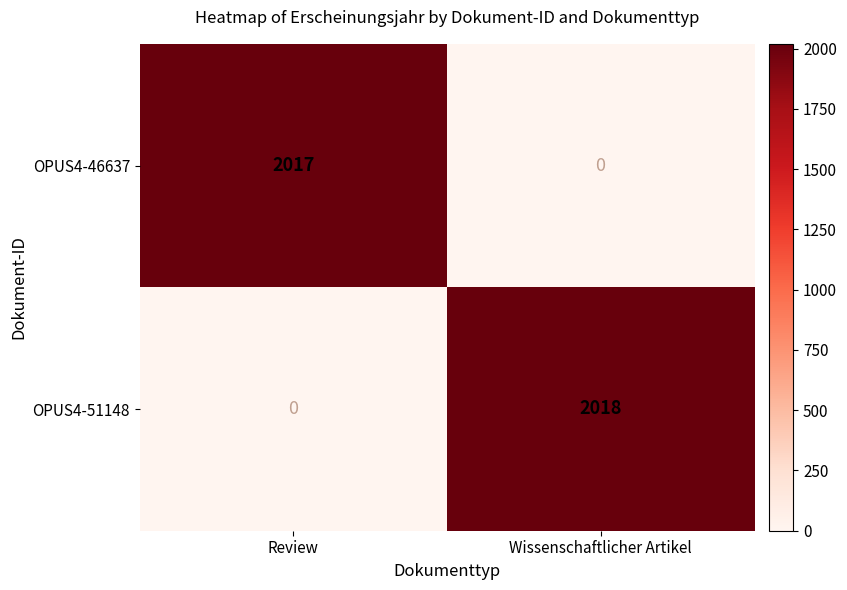

Which series has the largest total across all categories?

OPUS4-51148